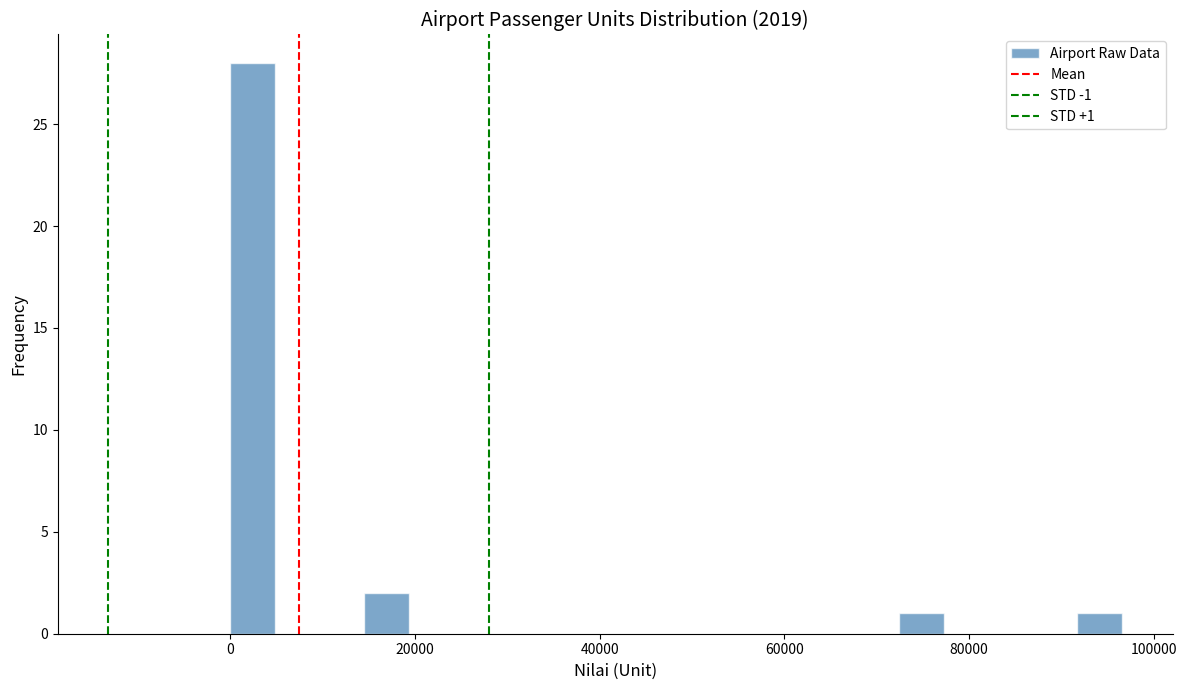

Around what value on the x-axis is the tallest bar? Give the approximate position of its centre, as read against the axis.

2000